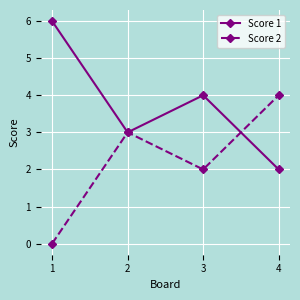

How many distinct data groups are displayed?

2